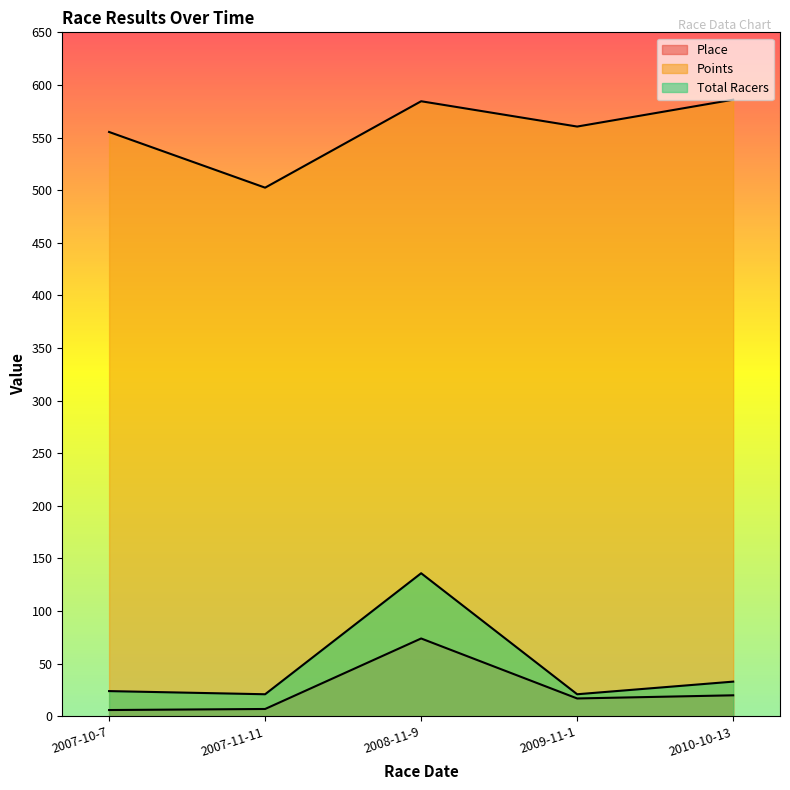

Where does the Place series first go above 17?

2008-11-9